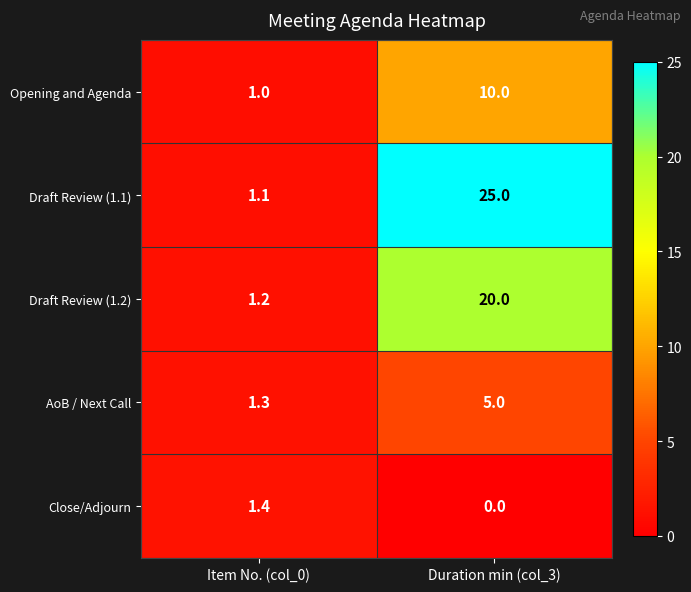

Reading left to right, extract all data points from this chart.

Opening and Agenda: 1.0	10.0
Draft Review (1.1): 1.1	25.0
Draft Review (1.2): 1.2	20.0
AoB / Next Call: 1.3	5.0
Close/Adjourn: 1.4	0.0